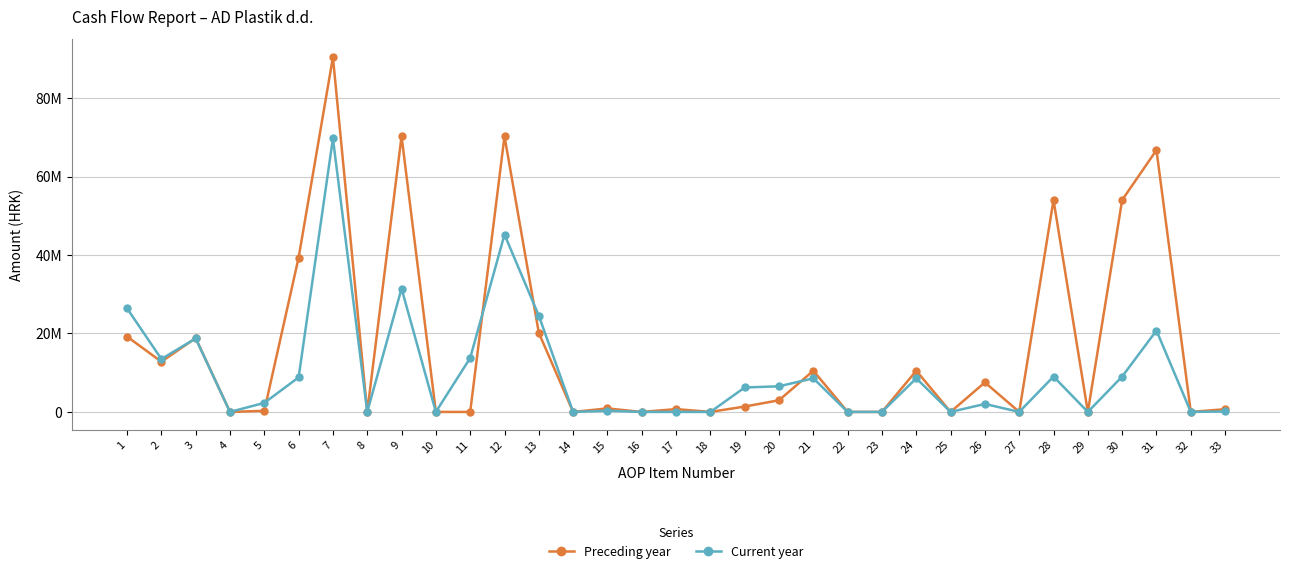

Which series has the largest range (max minus min)?

Preceding year